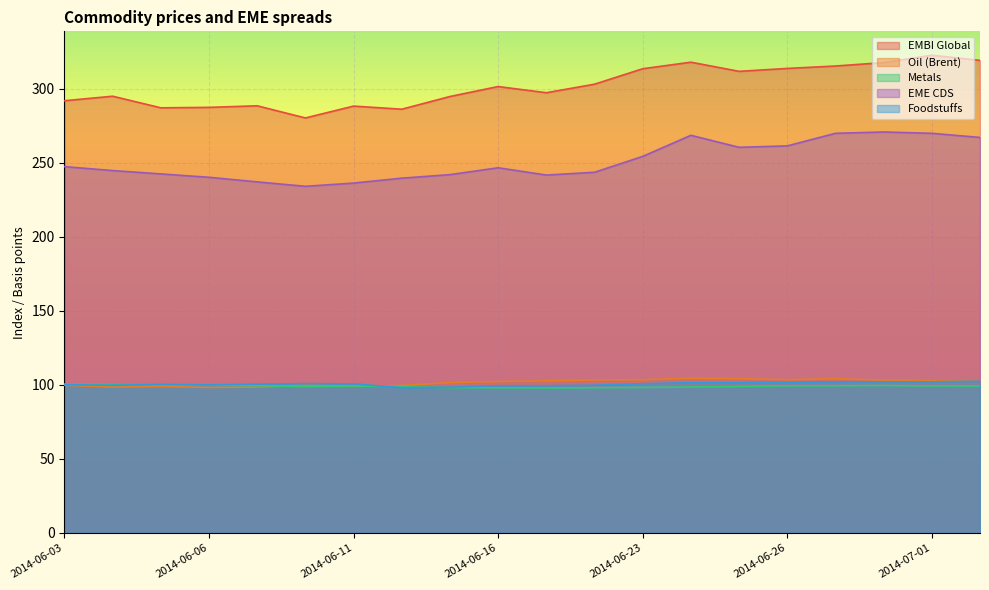

What are all the series names shown in the legend?

EMBI Global, Oil (Brent), Metals, EME CDS, Foodstuffs